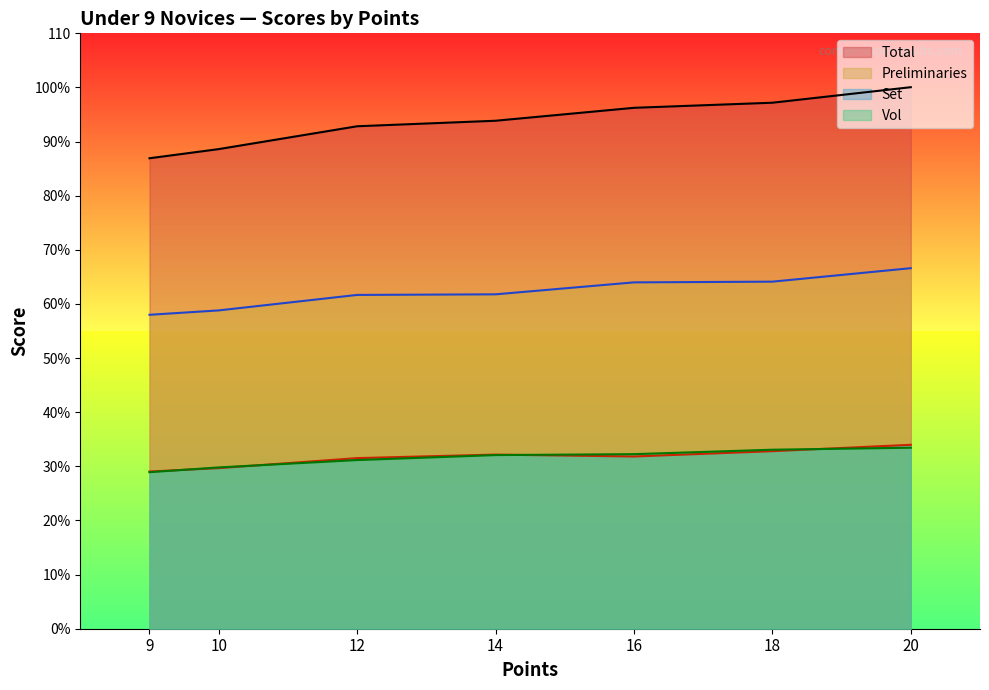

What is the average value of the Set series?

31.6